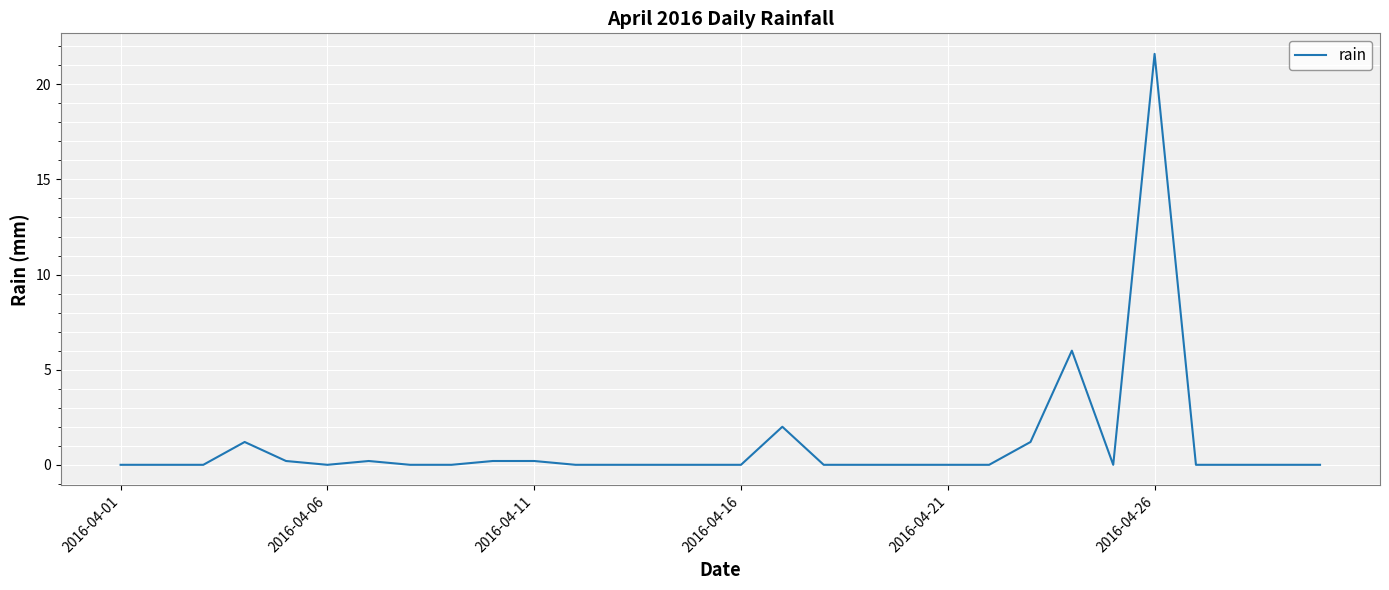

What is the difference between the maximum and minimum values?

21.6